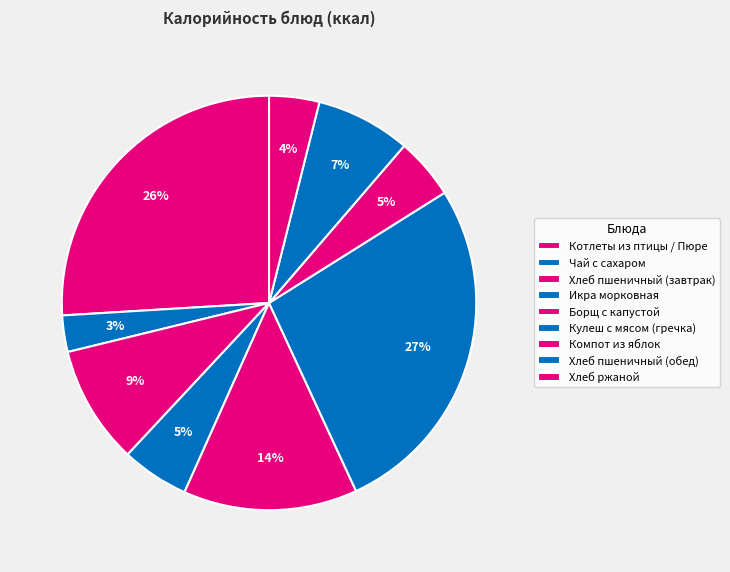

How many segments does this pie chart have?

9